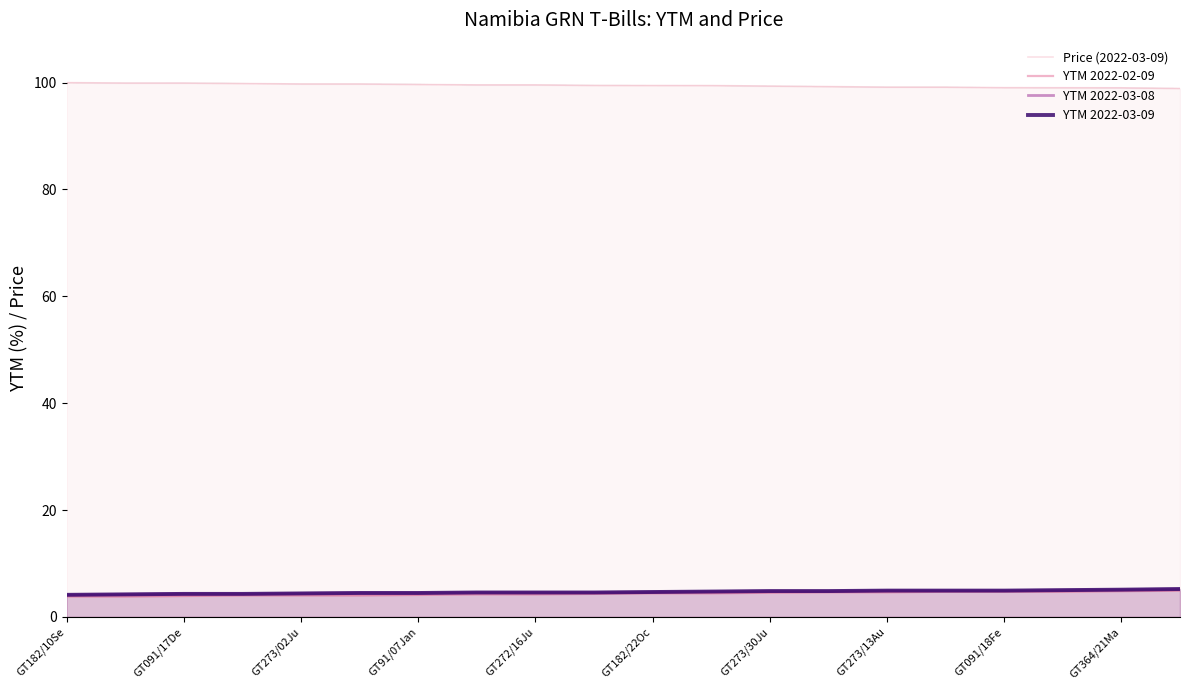

What is the highest value of the YTM 2022-03-09 series?

5.2